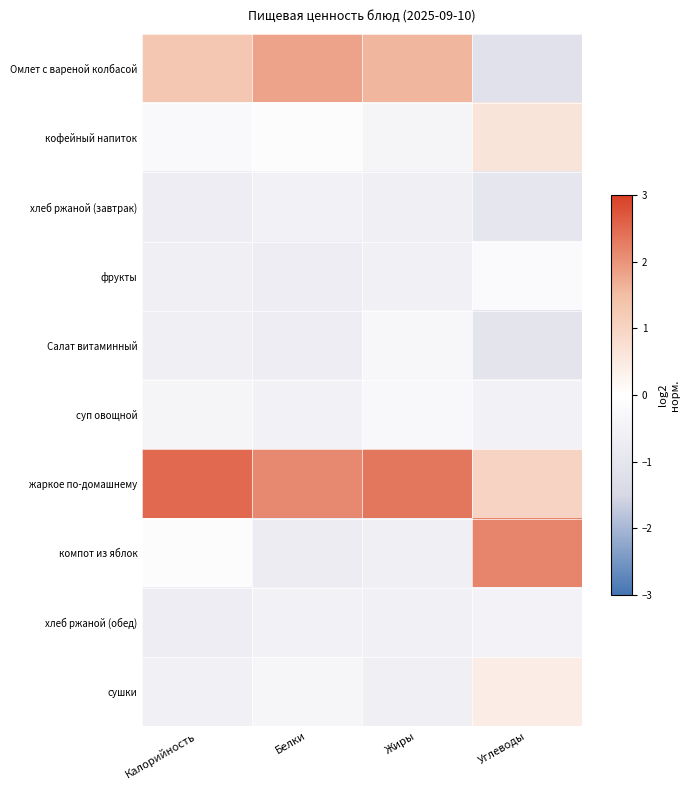

Which series has the largest total across all categories?

жаркое по-домашнему